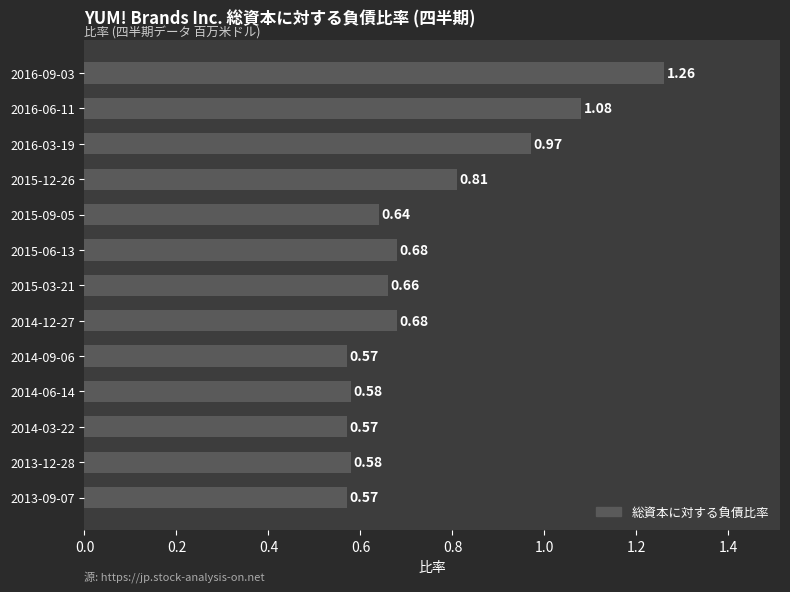

Between 2014-06-14 and 2014-09-06, which is larger?

2014-06-14